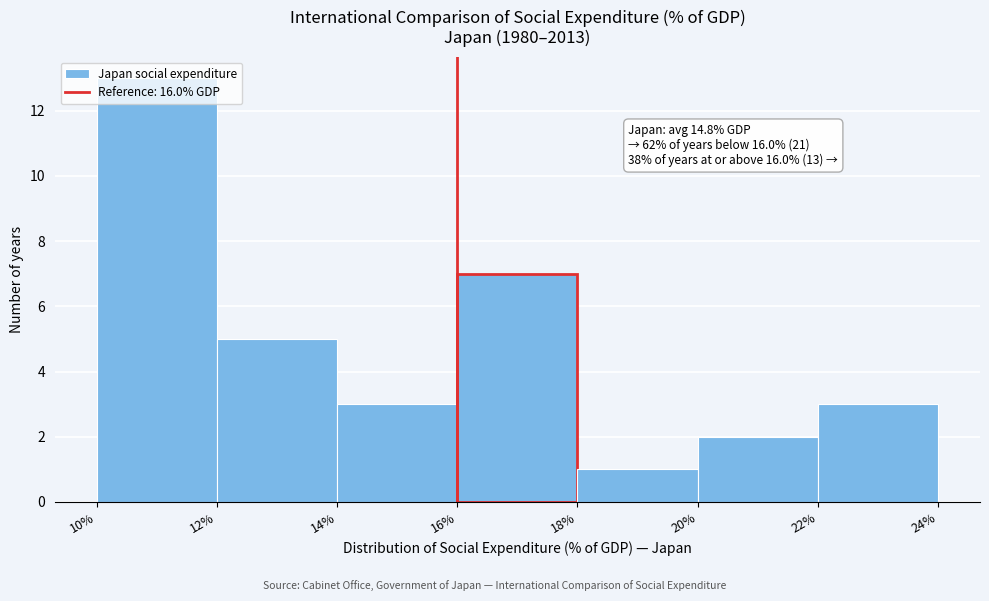

Which range on the x-axis has the tallest bar?

10% to 12%